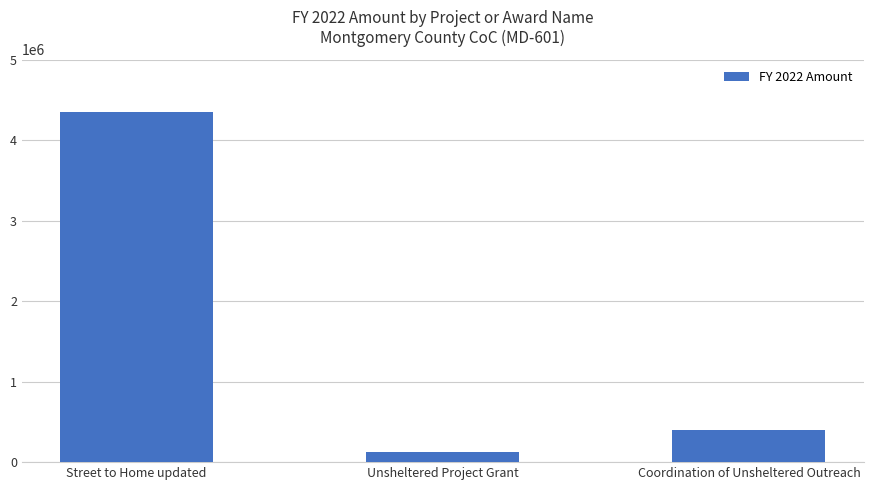

At which category does the chart reach its peak across all series?

Street to Home updated